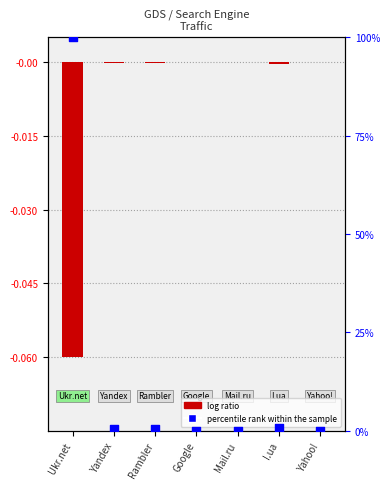

What are all the series names shown in the legend?

log ratio, percentile rank within the sample